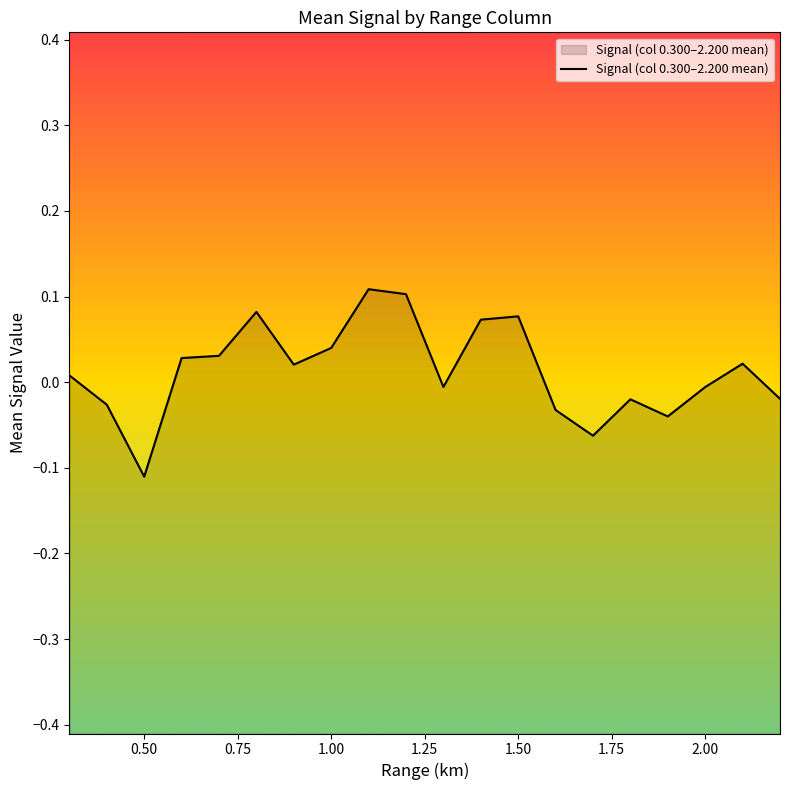

The chart shows a value of -0.0 at 2.00. True or false?

True